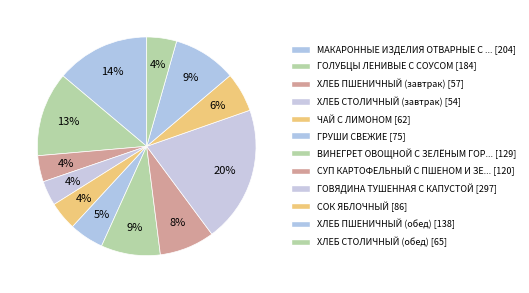

How many slices are in this pie chart?

12